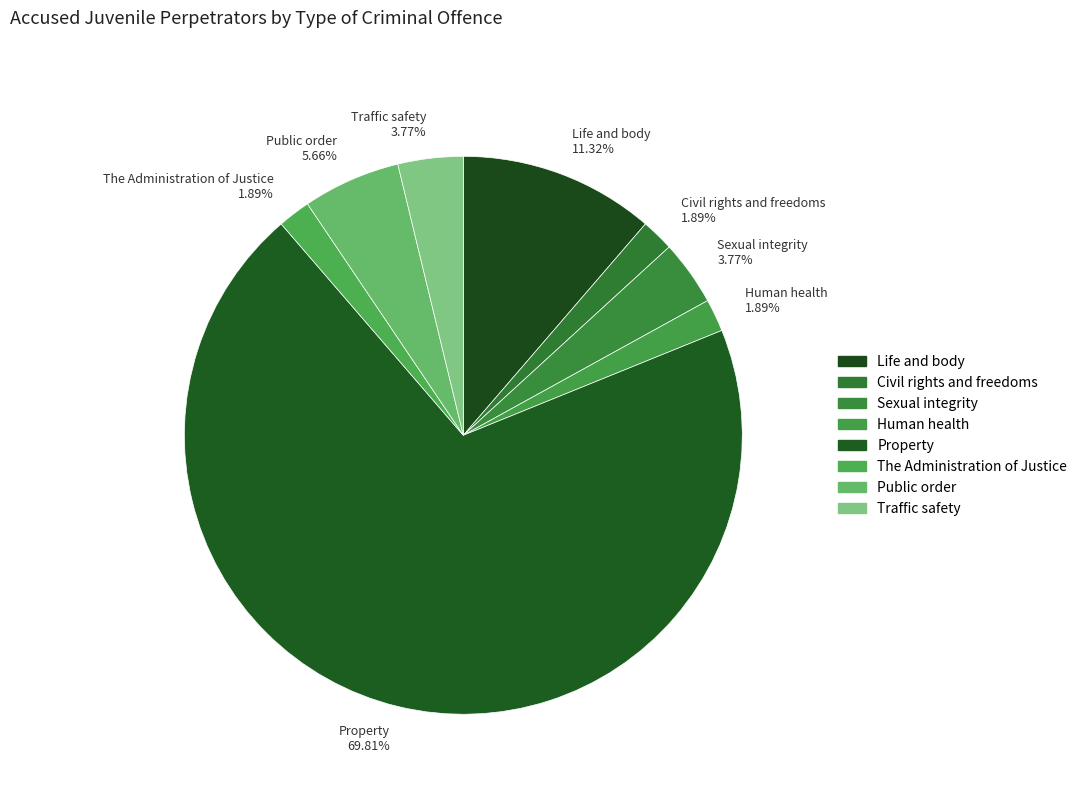

Which category accounts for the majority?

Property